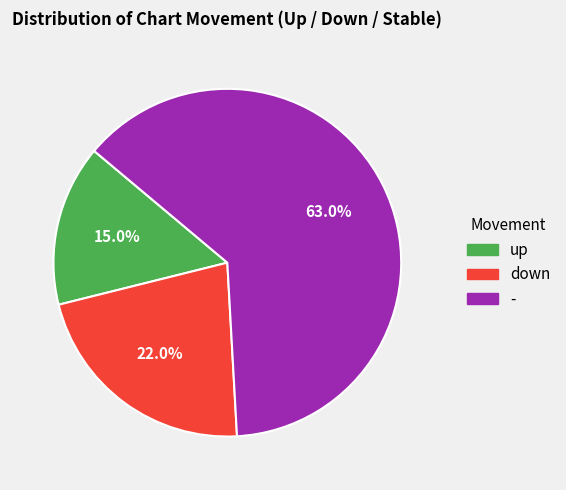

Which category has the biggest portion of the pie?

-